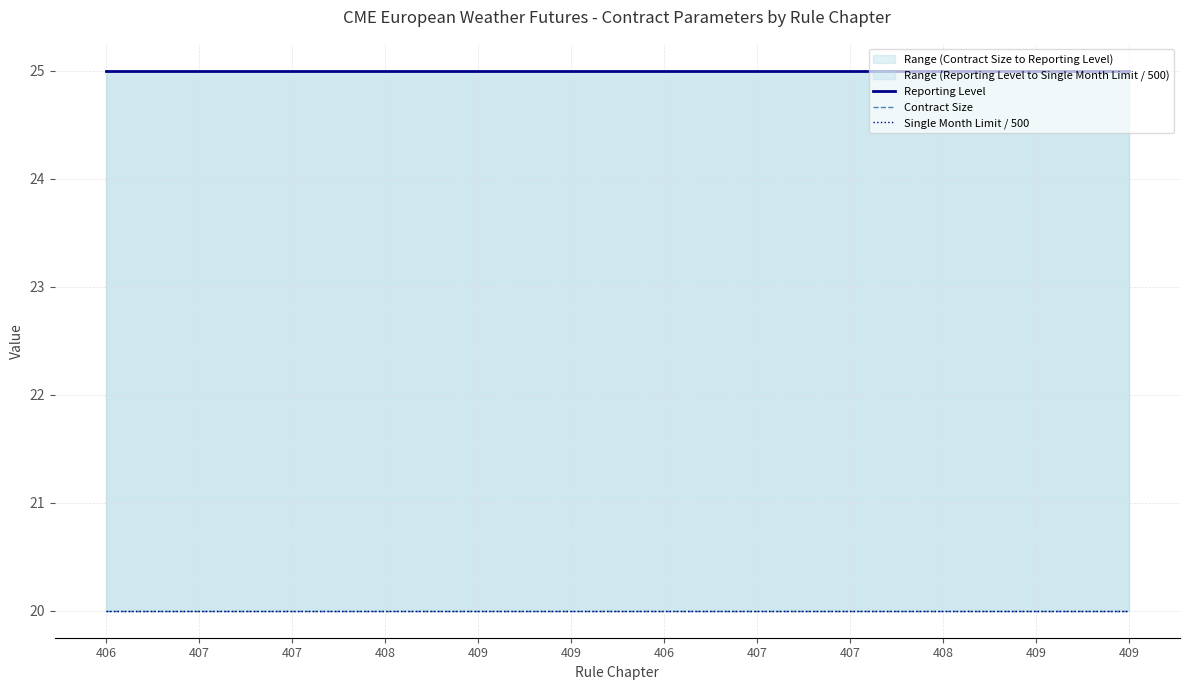

The value of Reporting Level at 407 is 7. True or false?

False